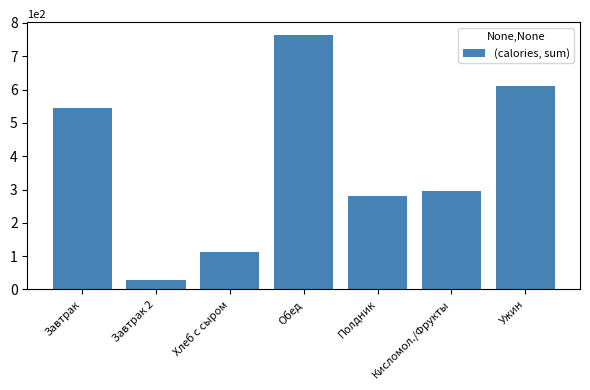

Which category has the lowest value across all series?

Завтрак 2